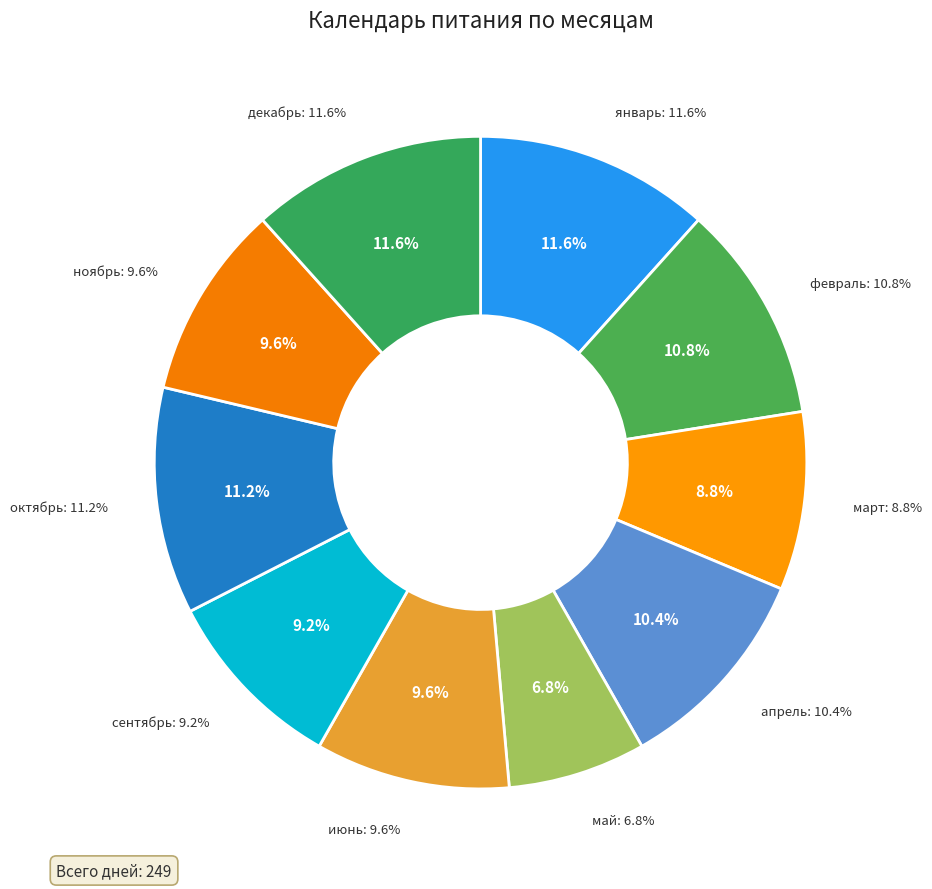

To the nearest percent, what percentage of the pie is март?

9%